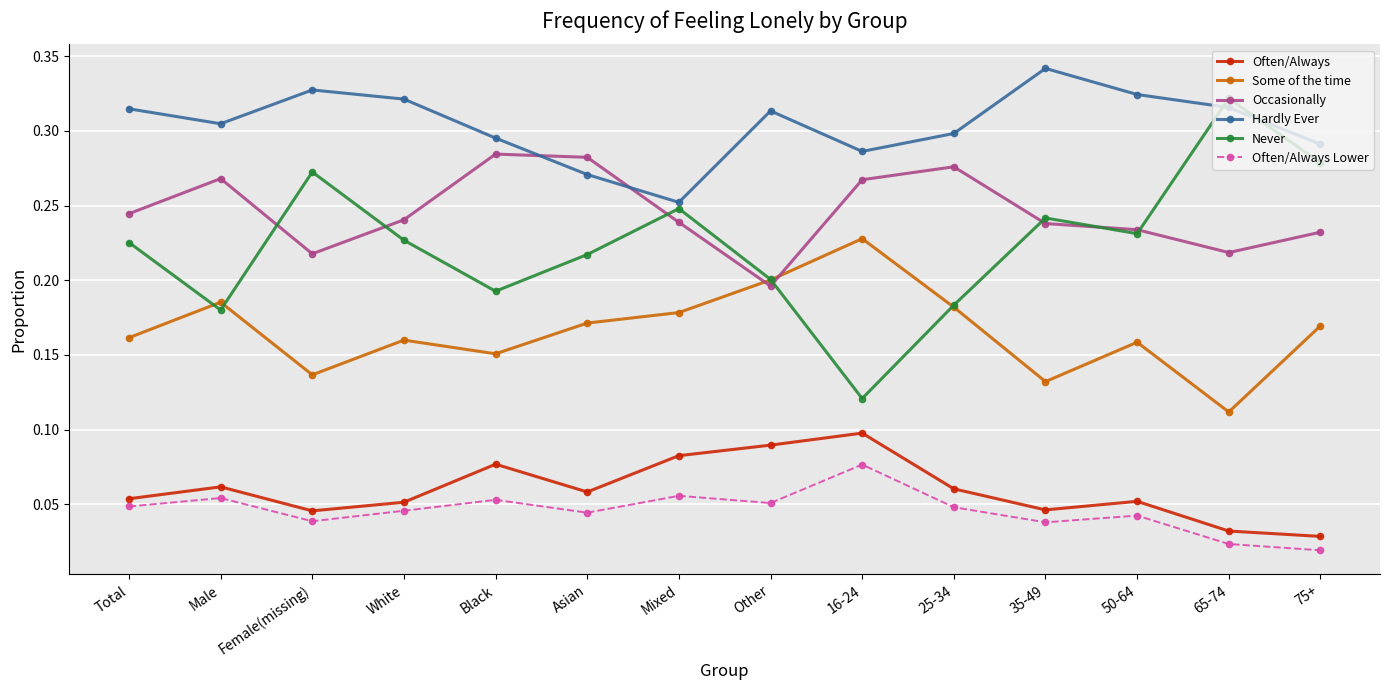

What is the label of the 3rd point from the right?

50-64